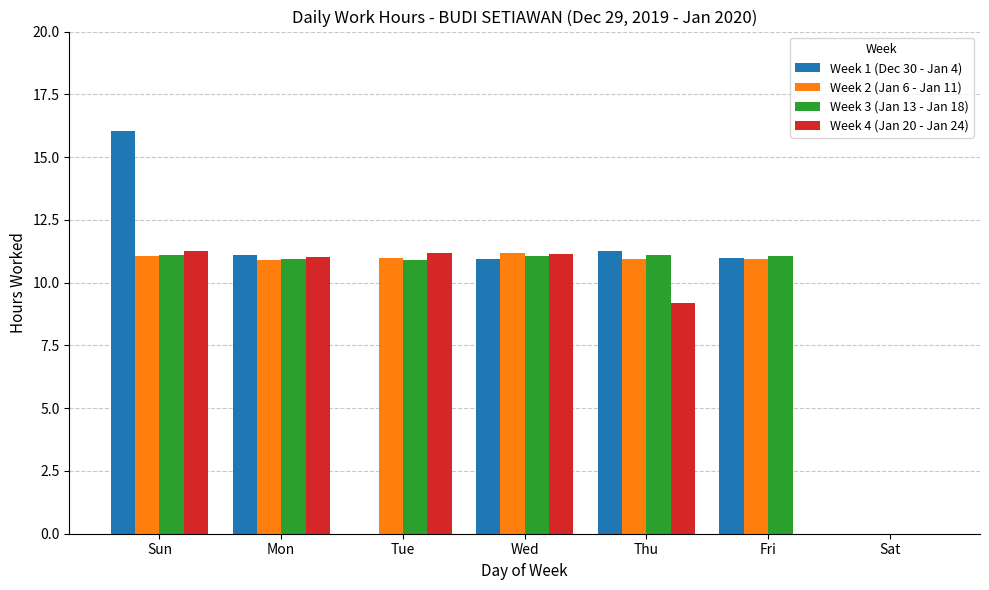

What is the highest value of the Week 3 (Jan 13 - Jan 18) series?

11.1